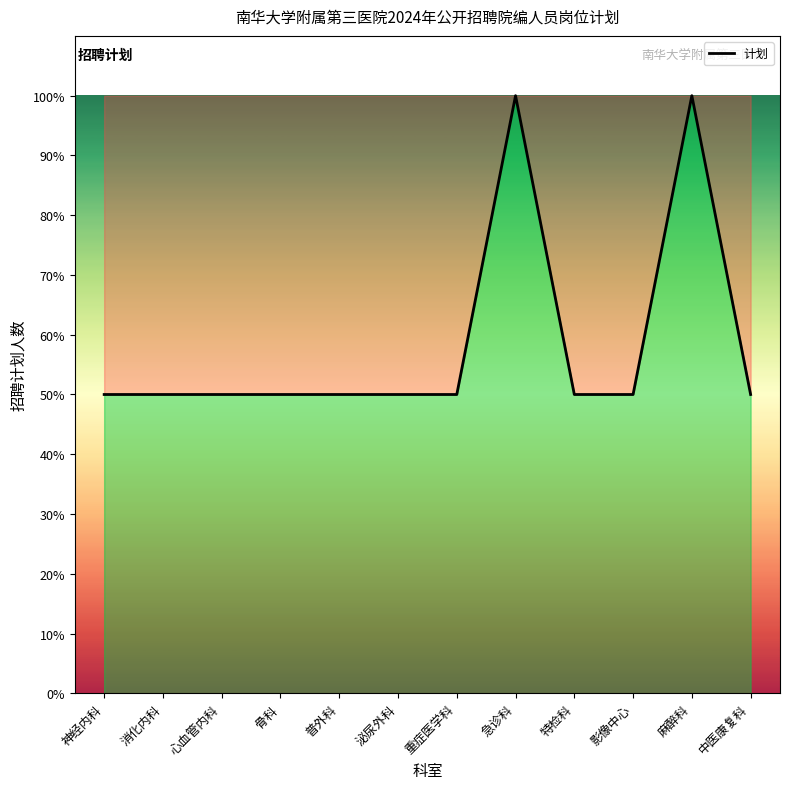

What is the minimum value shown in the chart?

50